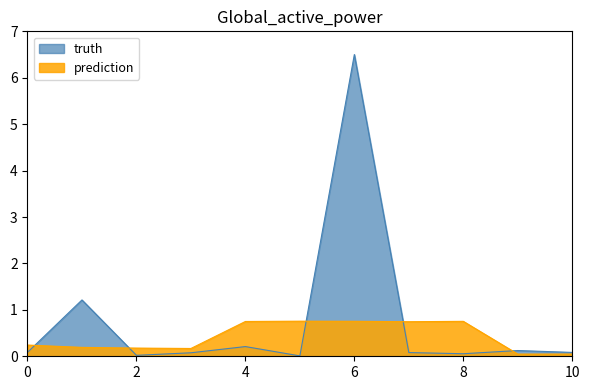

What is the spread (max minus min) of values at 6?

5.7